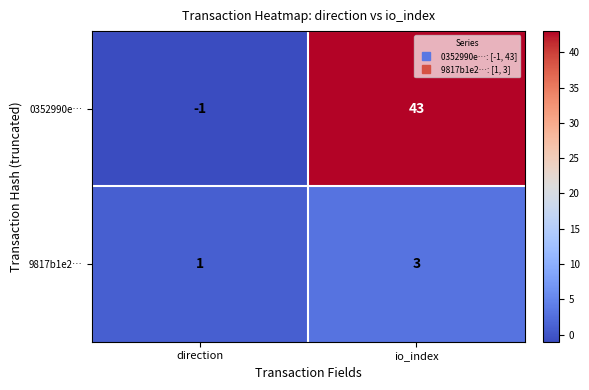

The value of 9817b1e2… at io_index is 4. True or false?

False